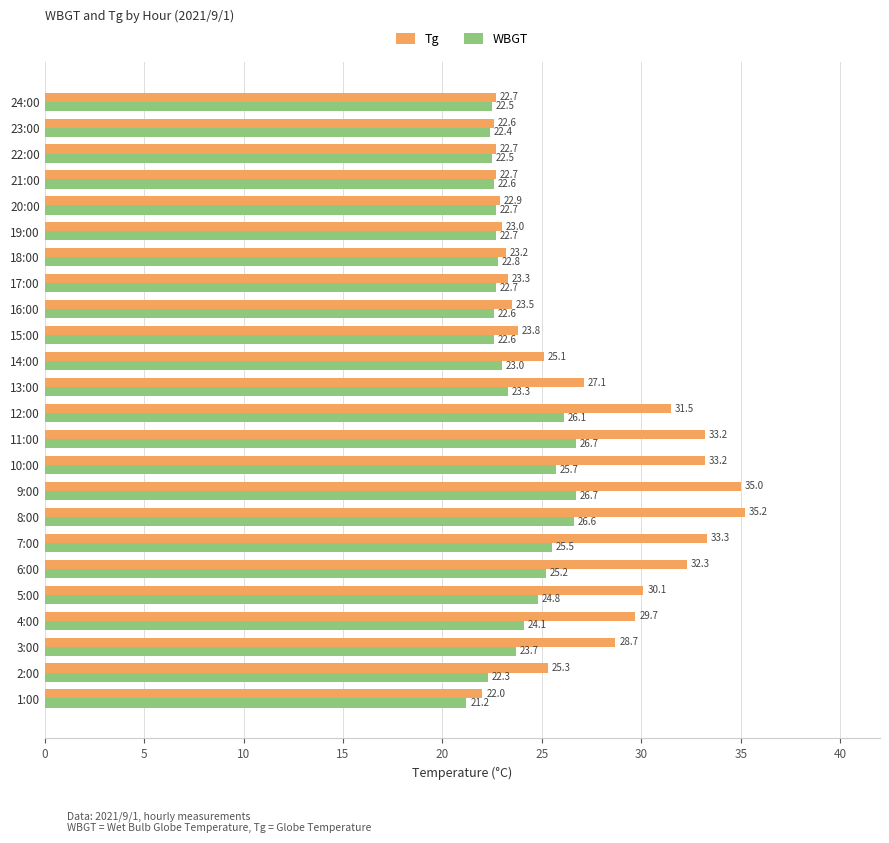

Which series has the largest range (max minus min)?

Tg